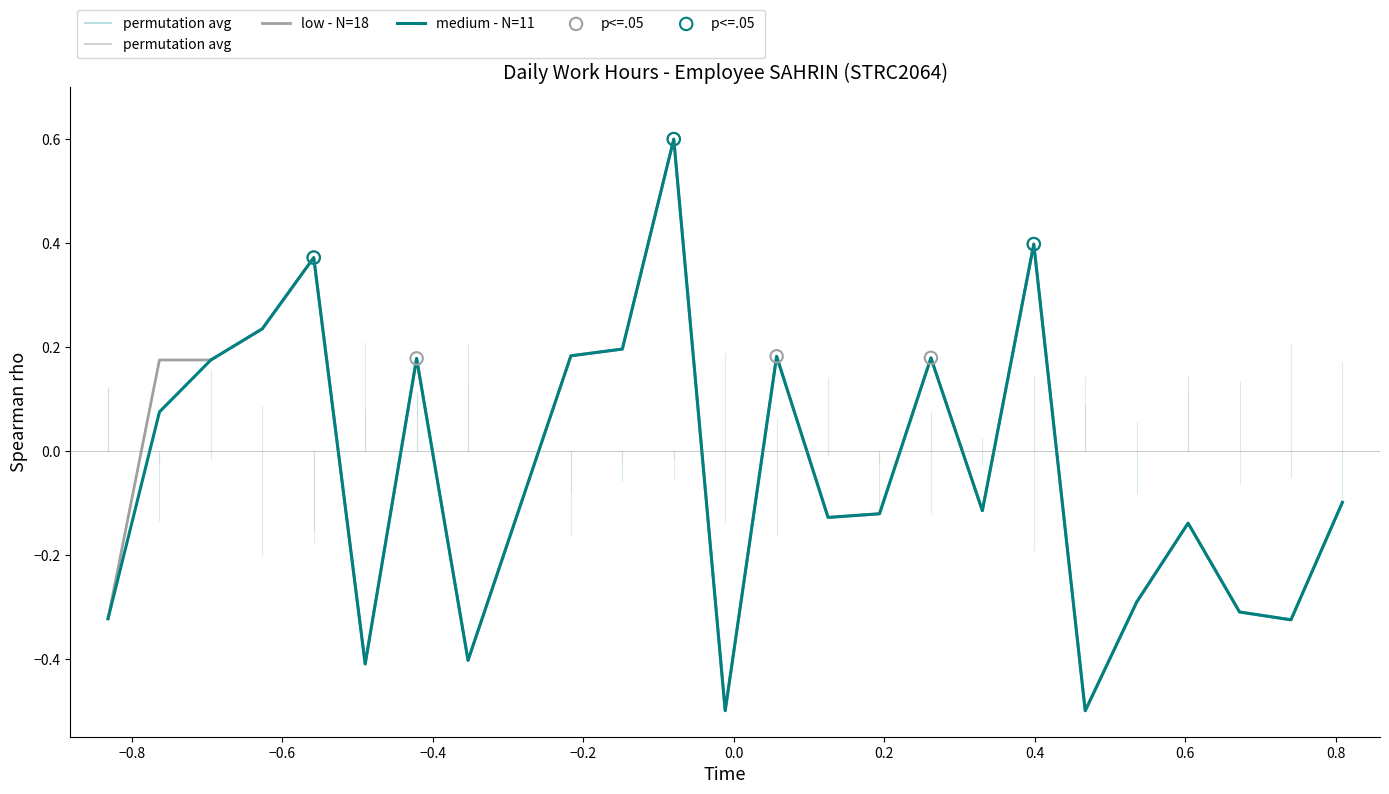

Which series has the largest total across all categories?

low - N=18